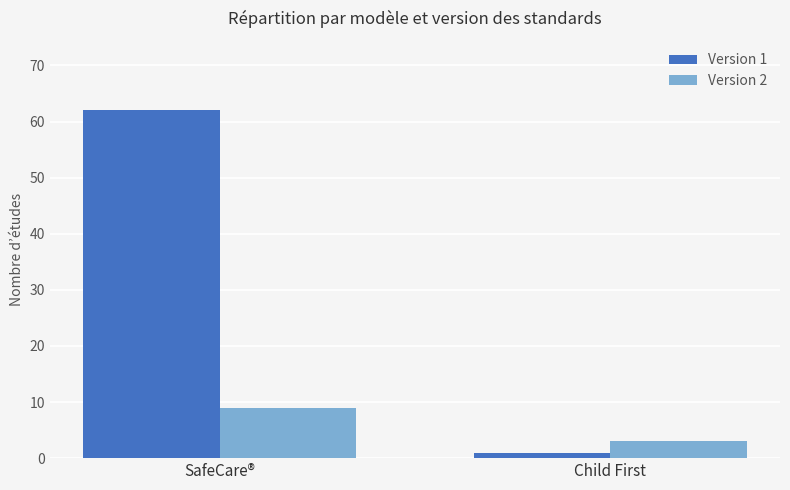

Which category has the highest value across all series?

SafeCare®